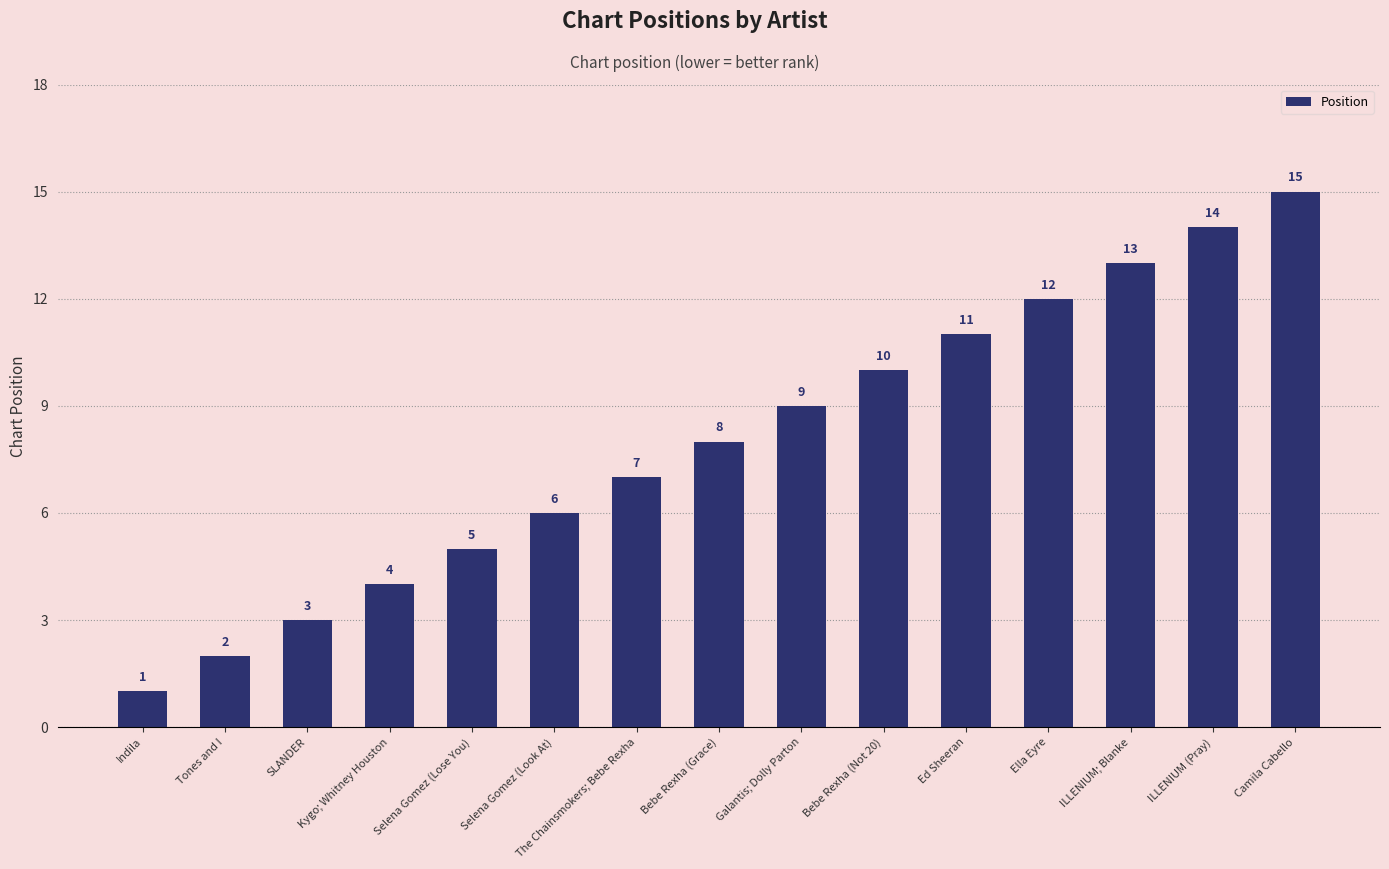

What is the minimum value shown in the chart?

1